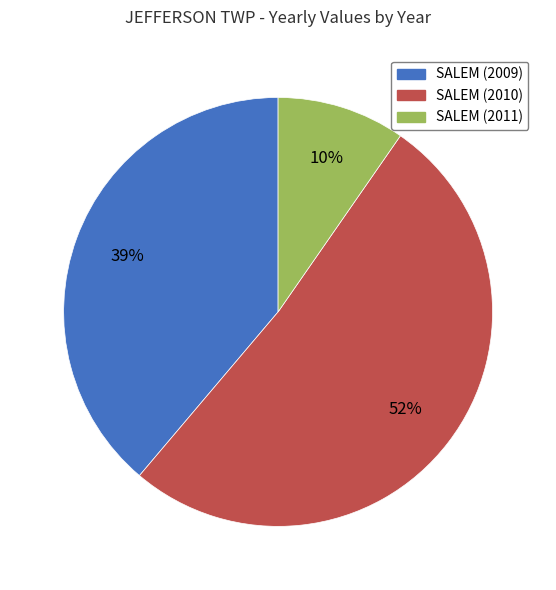

To the nearest percent, what percentage of the pie is SALEM (2009)?

39%